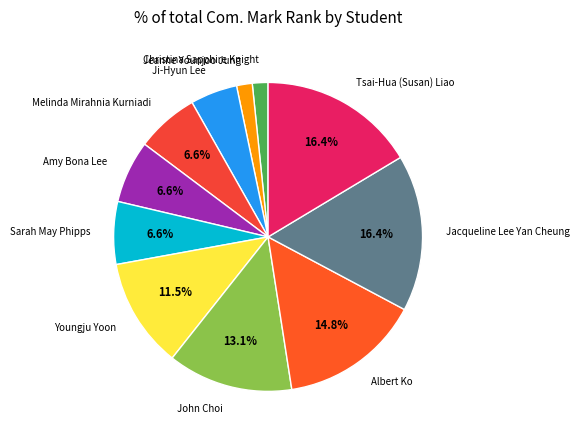

Do Albert Ko and Tsai-Hua (Susan) Liao together represent more than half of the pie?

No